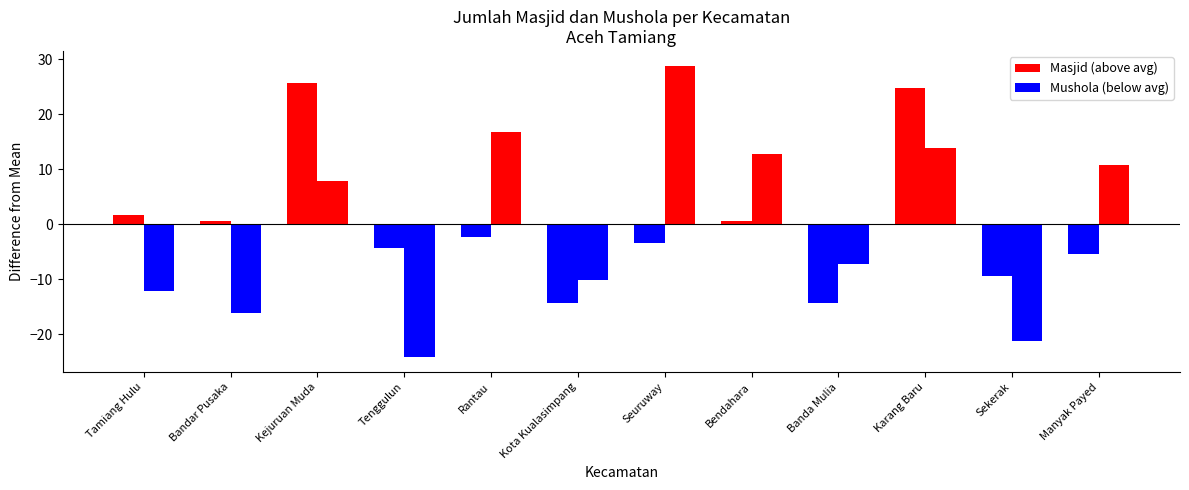

Which series changed the most between Tenggulun and Banda Mulia?

Mushola